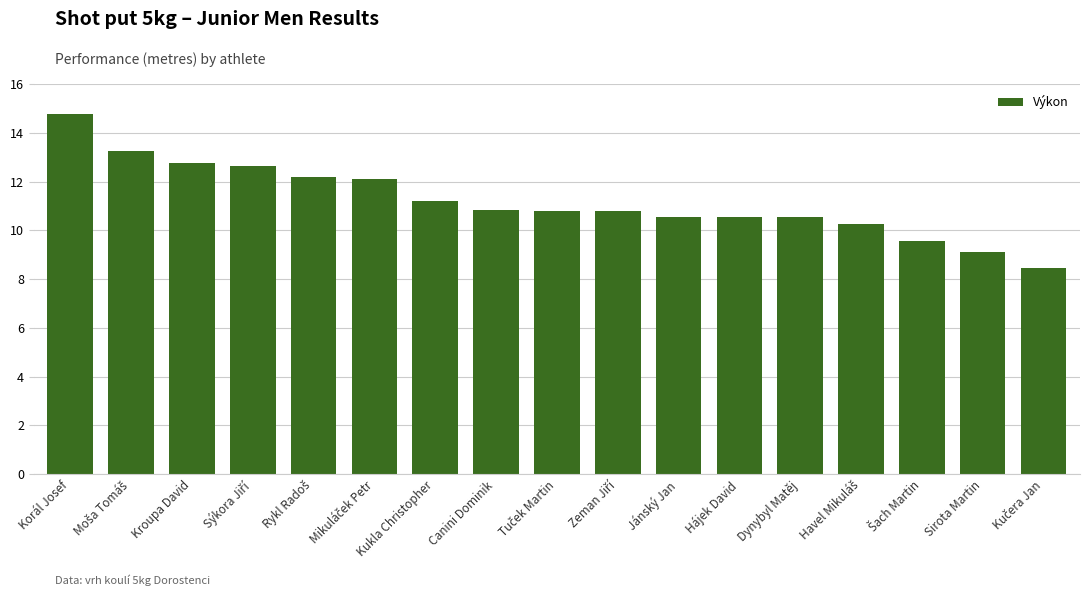

What is the maximum value shown in the chart?

14.8